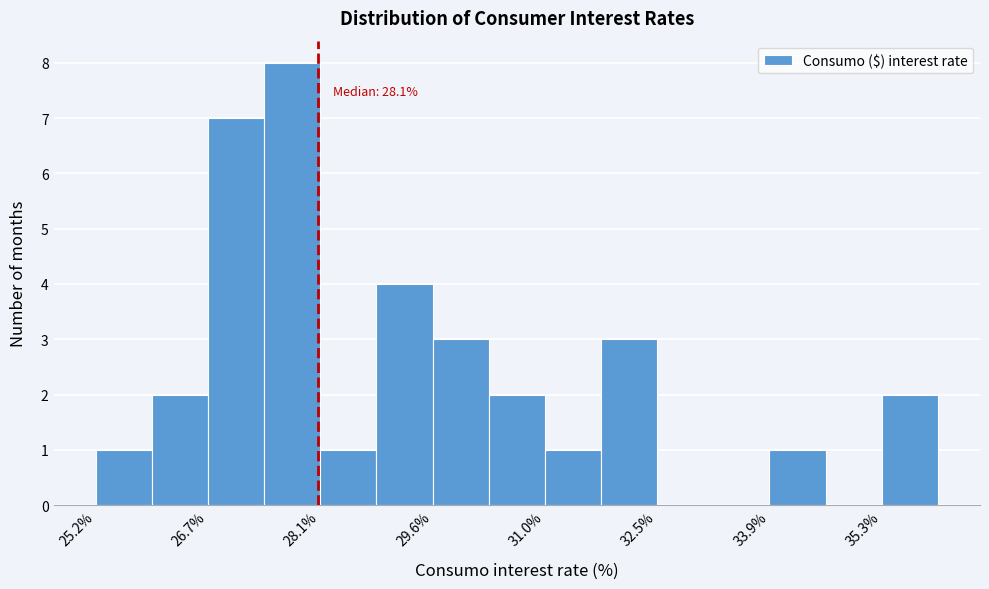

Around what value on the x-axis is the tallest bar? Give the approximate position of its centre, as read against the axis.

27.8